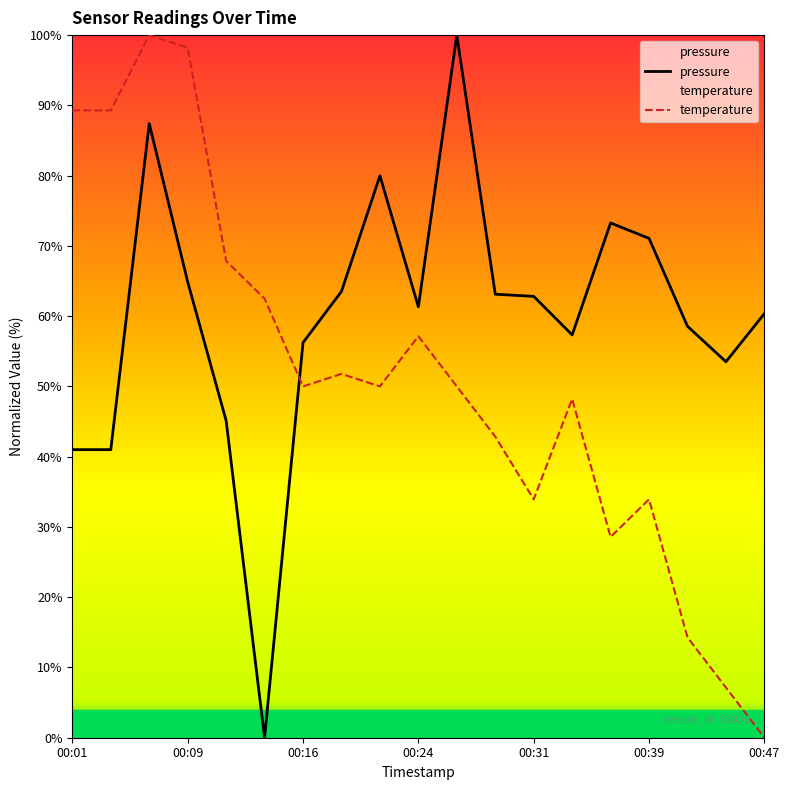

What is the spread (max minus min) of values at 00:06?

12.6